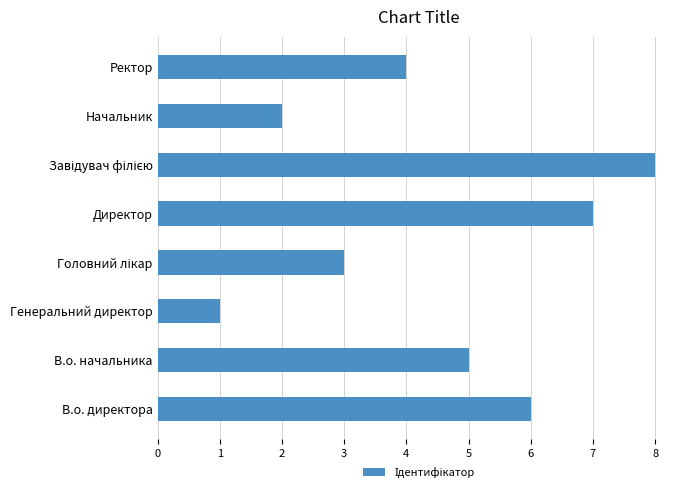

How many values are between 3 and 7?

5